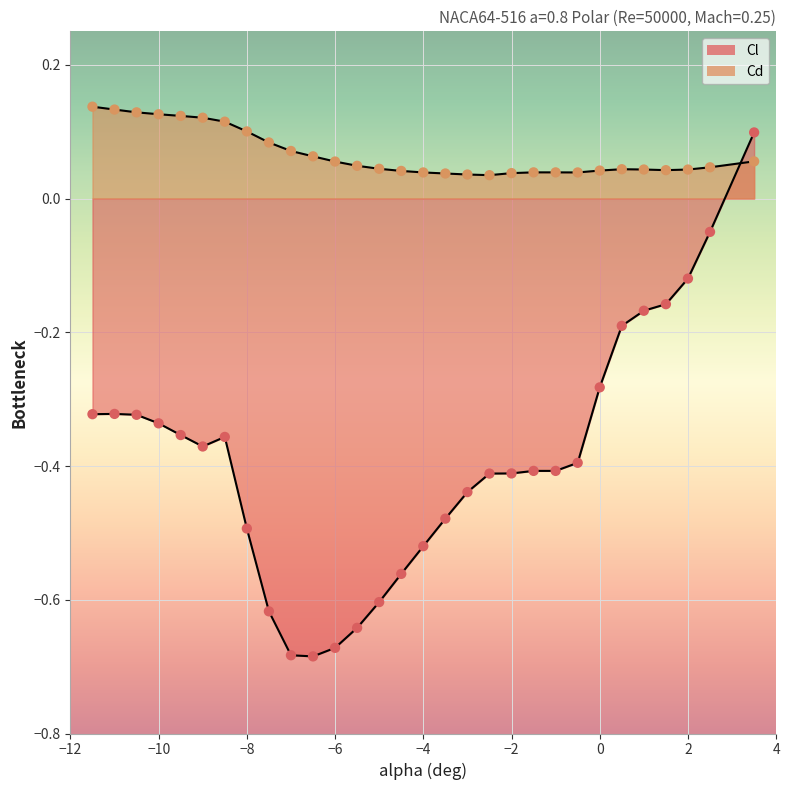

What are all the series names shown in the legend?

Cl, Cd